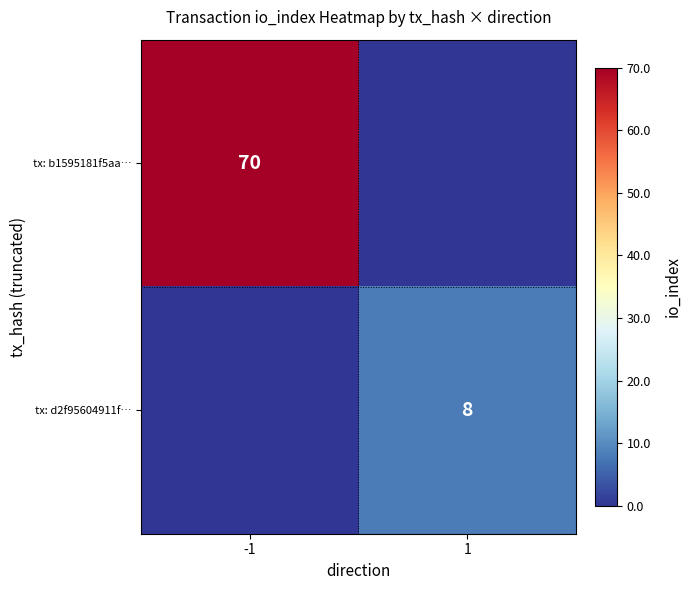

True or false: tx: d2f95604911f… has a value of 8 at 1.

True